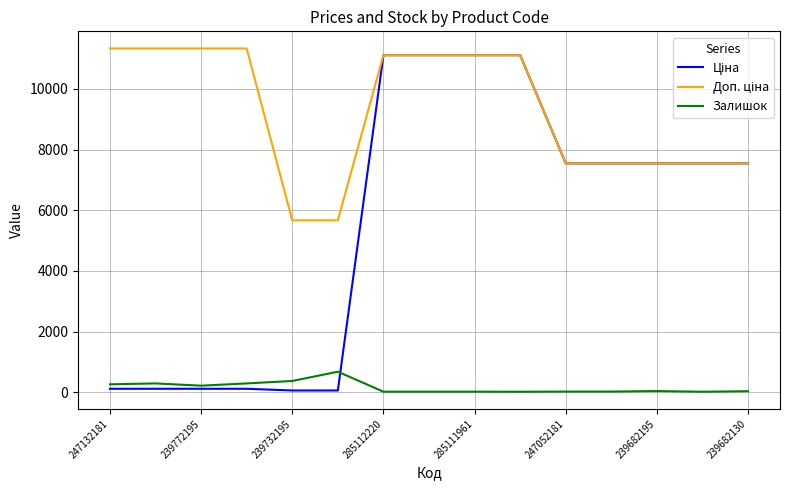

How many categories are shown in the chart?

15